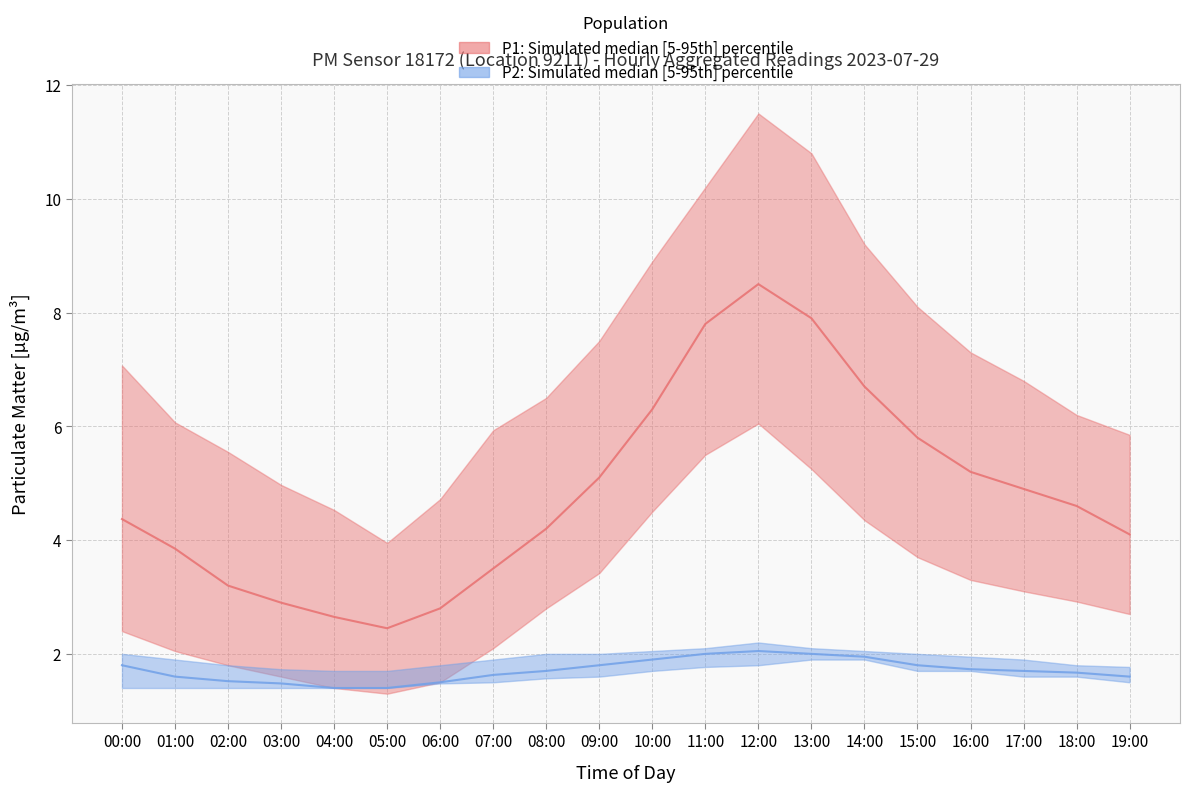

Which series has the largest range (max minus min)?

P1 median